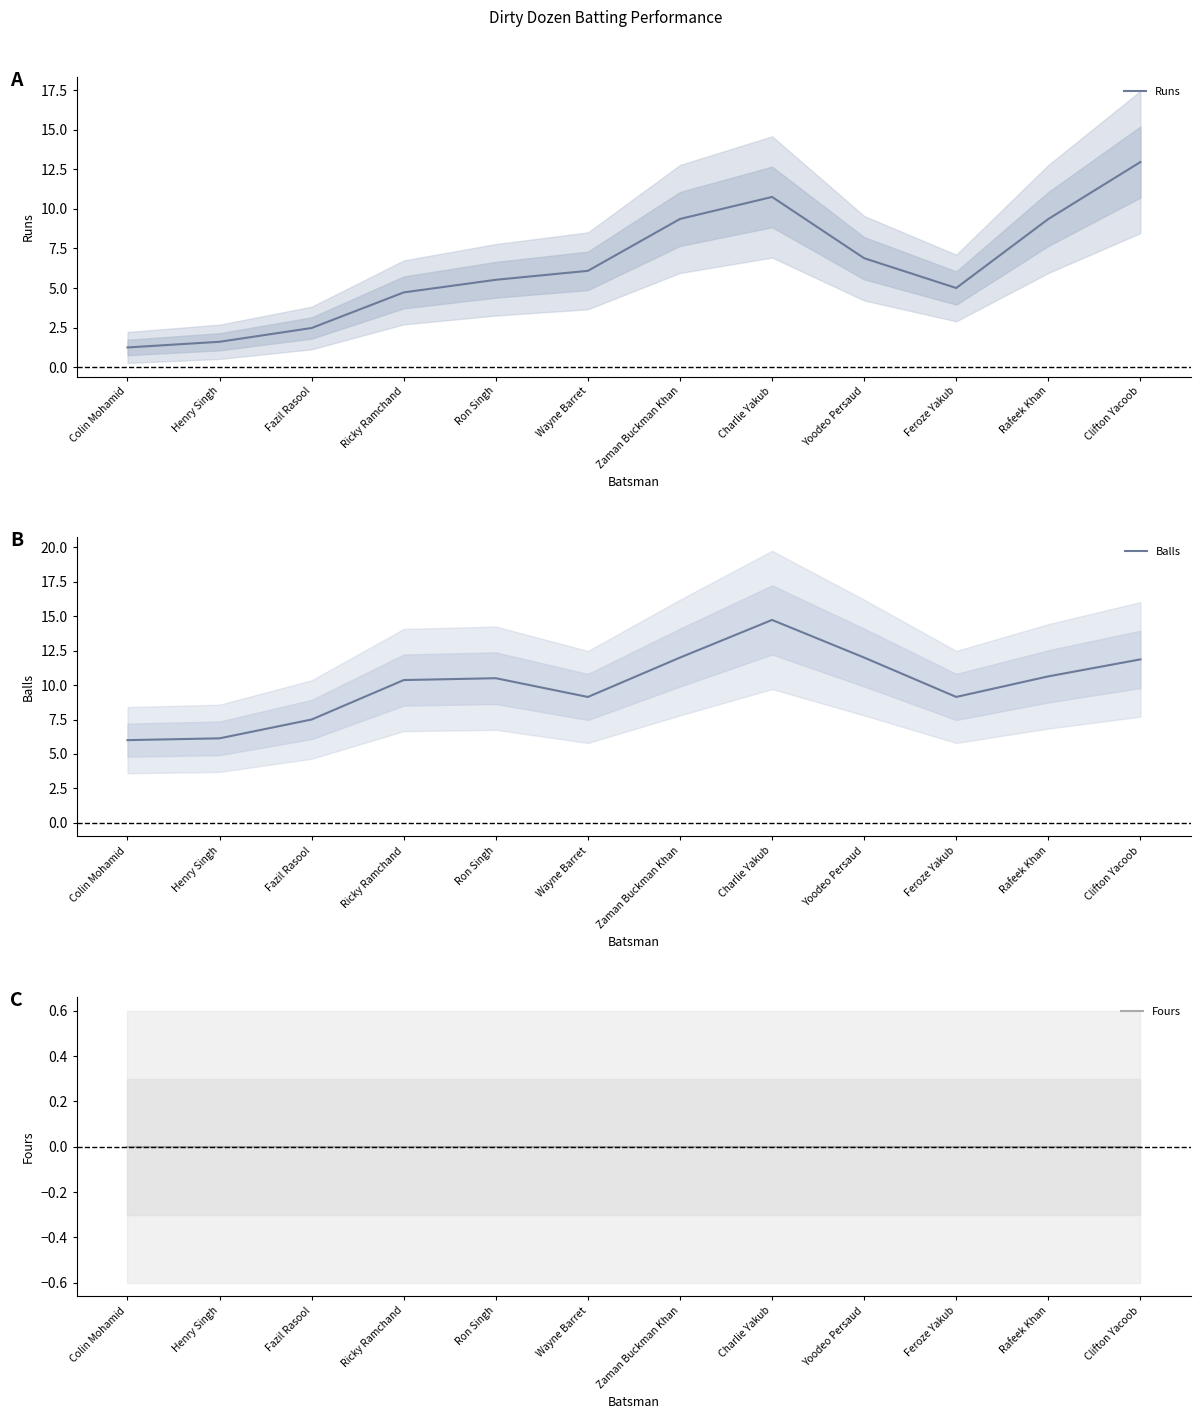

Reading left to right, what are all the values shown in this chart?

Runs: Colin Mohamid=1.3	Henry Singh=1.6	Fazil Rasool=2.5	Ricky Ramchand=4.7	Ron Singh=5.5	Wayne Barret=6.1	Zaman Buckman Khan=9.4	Charlie Yakub=10.8	Yoodeo Persaud=6.9	Feroze Yakub=5.0	Rafeek Khan=9.4	Clifton Yacoob=13.0
Balls: Colin Mohamid=6.0	Henry Singh=6.1	Fazil Rasool=7.5	Ricky Ramchand=10.4	Ron Singh=10.5	Wayne Barret=9.1	Zaman Buckman Khan=12.0	Charlie Yakub=14.7	Yoodeo Persaud=12.0	Feroze Yakub=9.1	Rafeek Khan=10.6	Clifton Yacoob=11.9
Fours: Colin Mohamid=0.0	Henry Singh=0.0	Fazil Rasool=0.0	Ricky Ramchand=0.0	Ron Singh=0.0	Wayne Barret=0.0	Zaman Buckman Khan=0.0	Charlie Yakub=0.0	Yoodeo Persaud=0.0	Feroze Yakub=0.0	Rafeek Khan=0.0	Clifton Yacoob=0.0